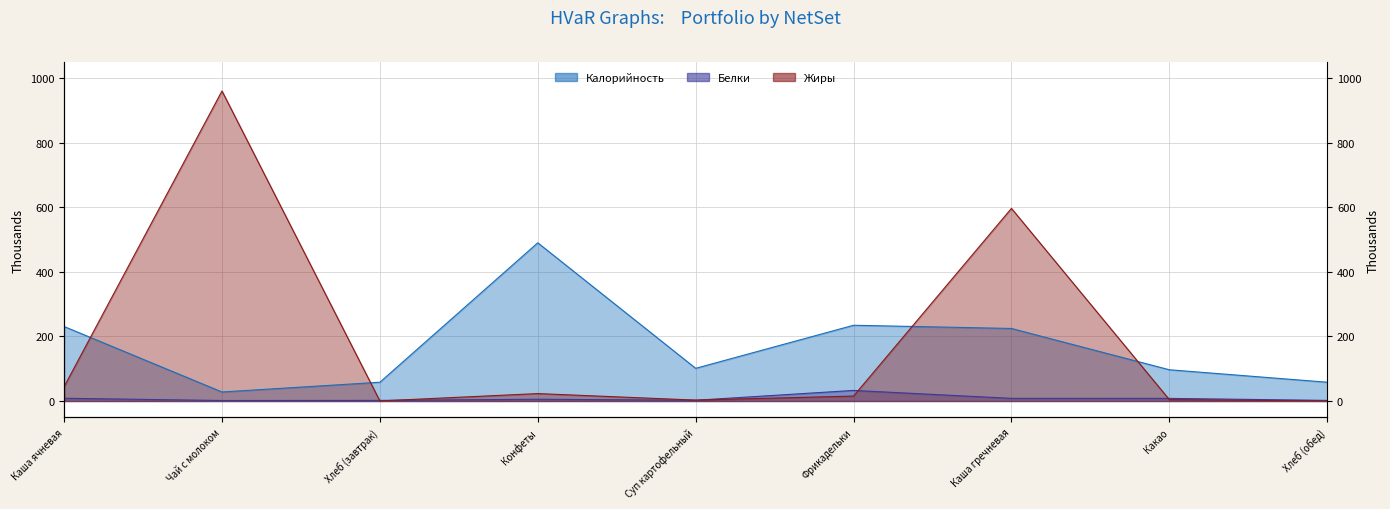

How many interior local valleys does the Калорийность series have?

2